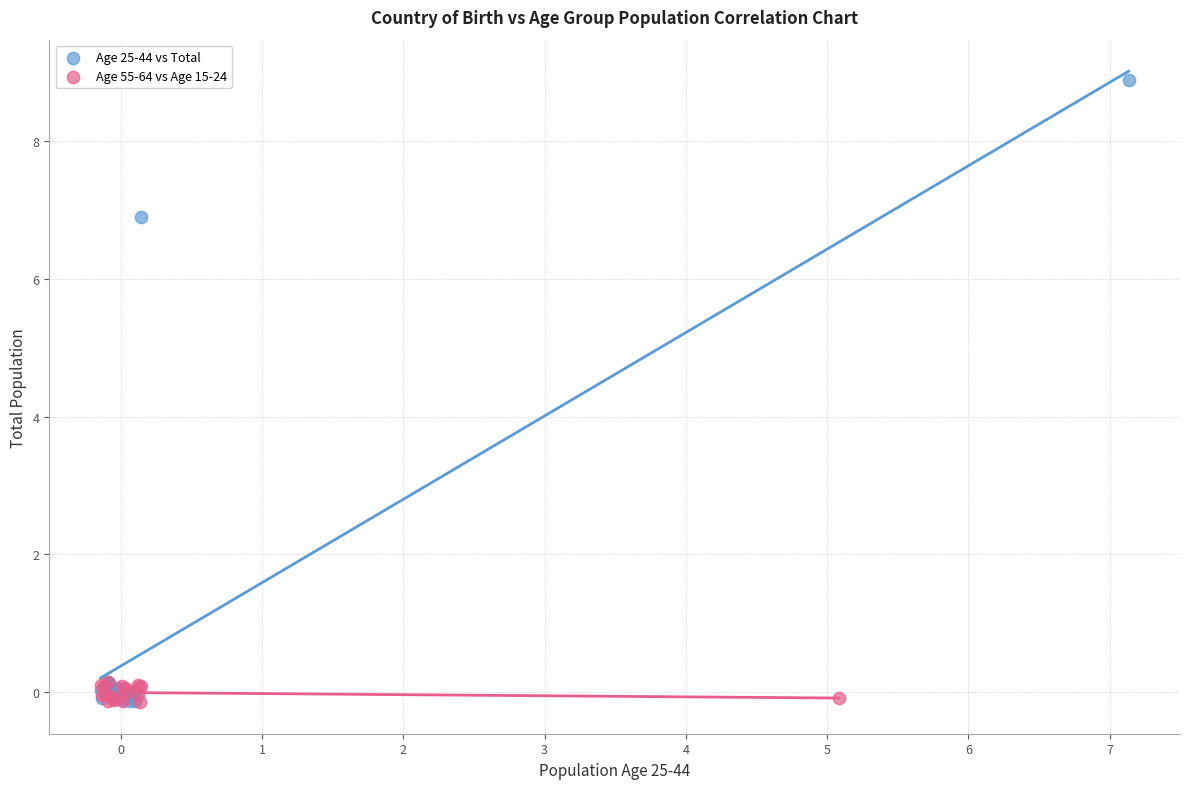

Which series contains the highest Y value?

Age 25-44 vs Total